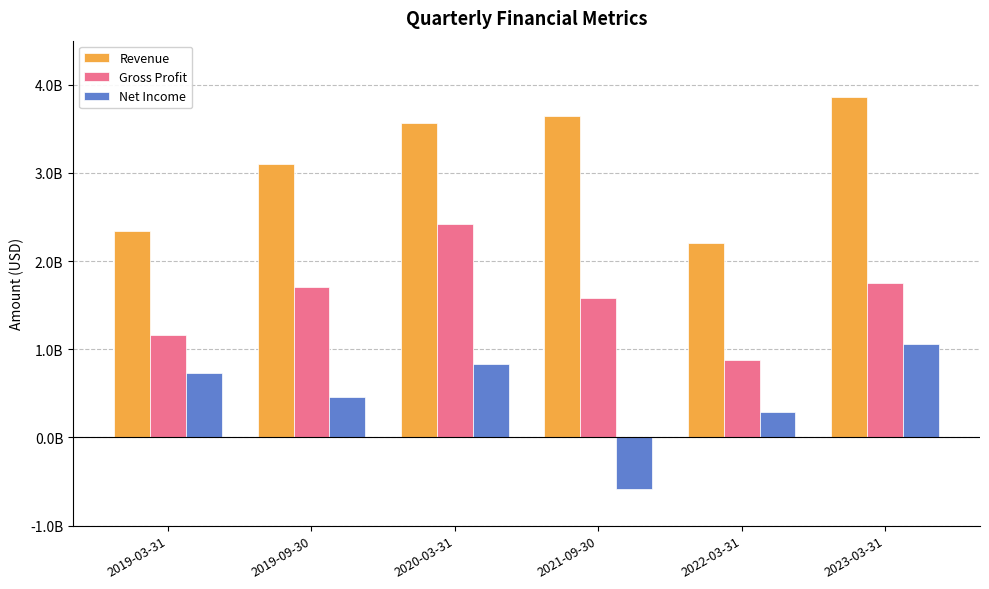

The Net Income series shows 1082787896 at 2020-03-31. True or false?

False